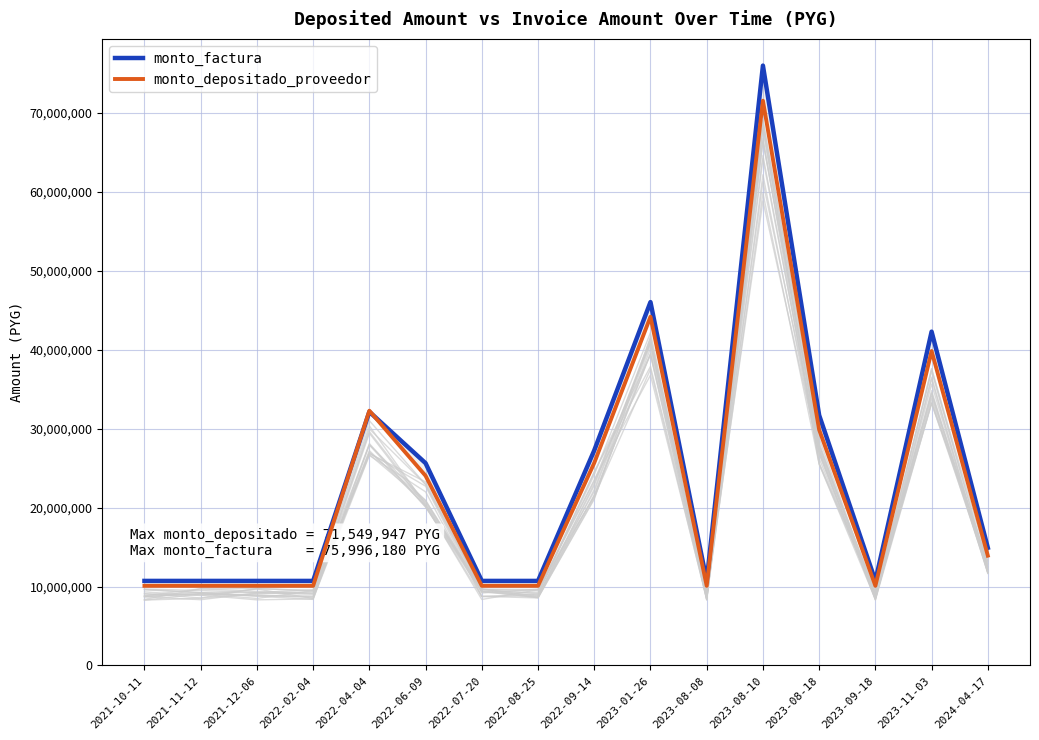

What position from the right is 2022-06-09?

11